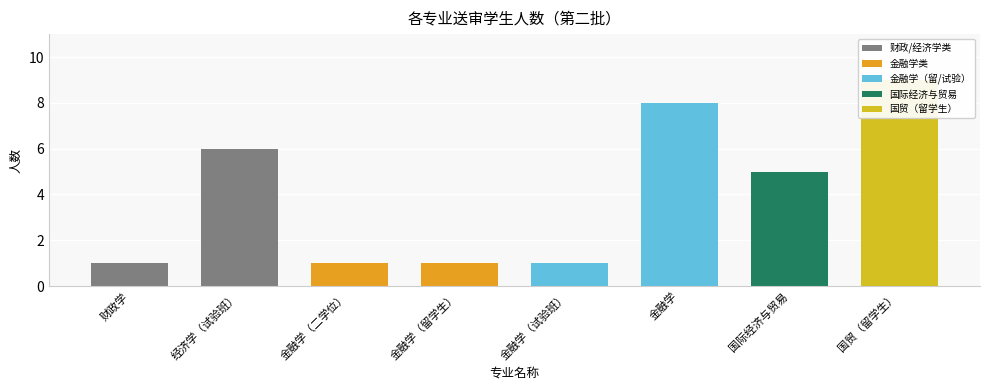

The value at 国贸（留学生） is 9. True or false?

True